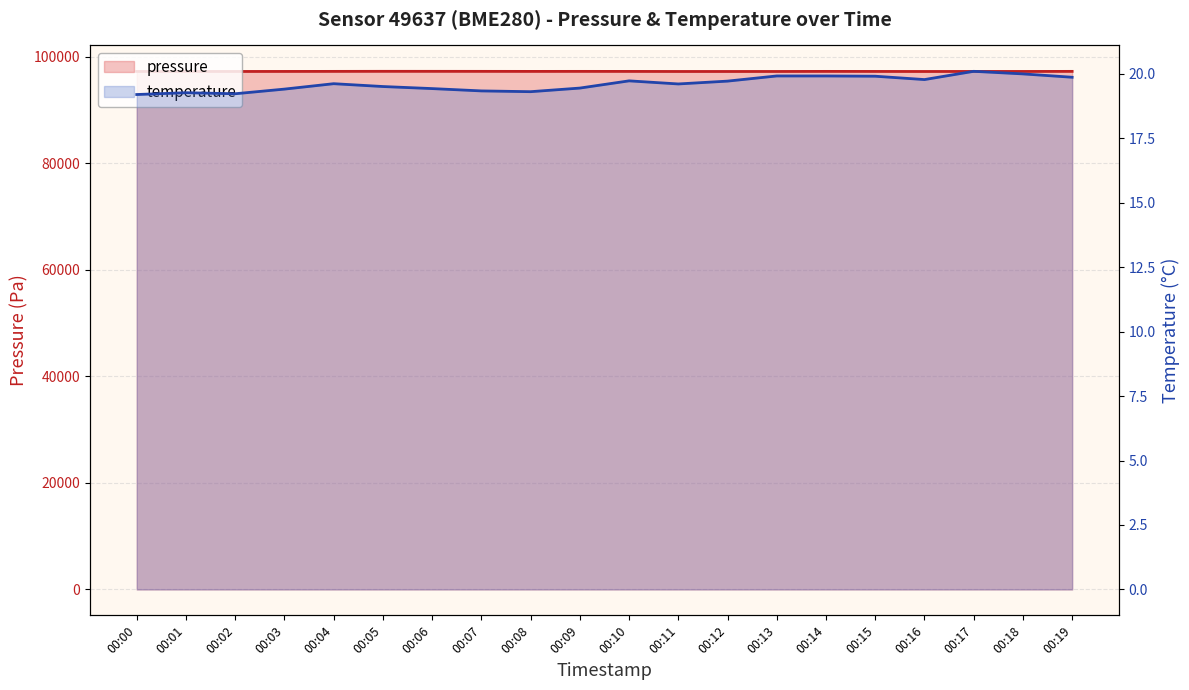

True or false: temperature and pressure intersect in this chart.

False